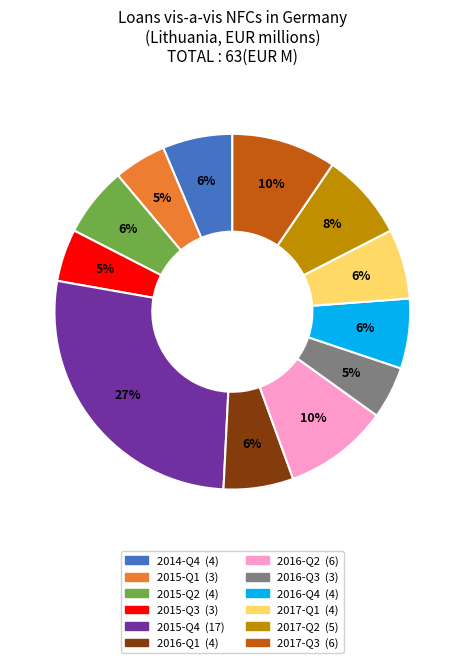

Count the number of slices in the pie.

12